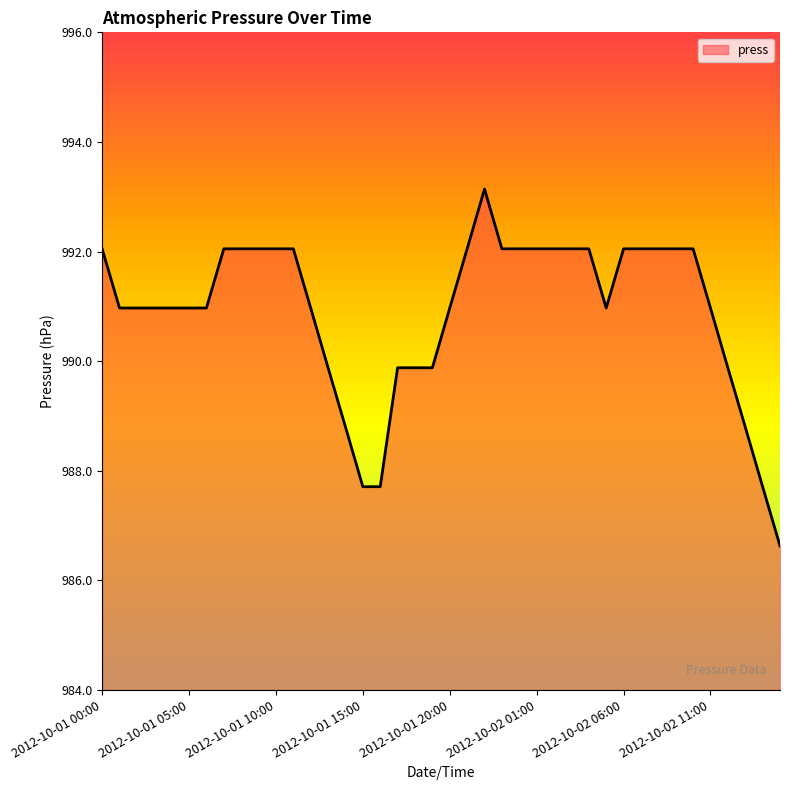

Count the number of categories in the chart.

40